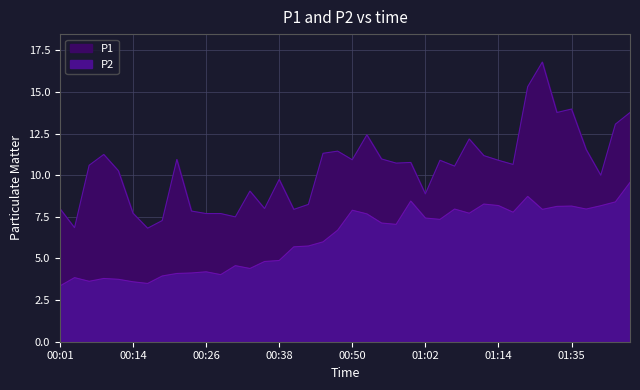

In P1, how many points are lower than both neighbors (excluding endpoints)?

12